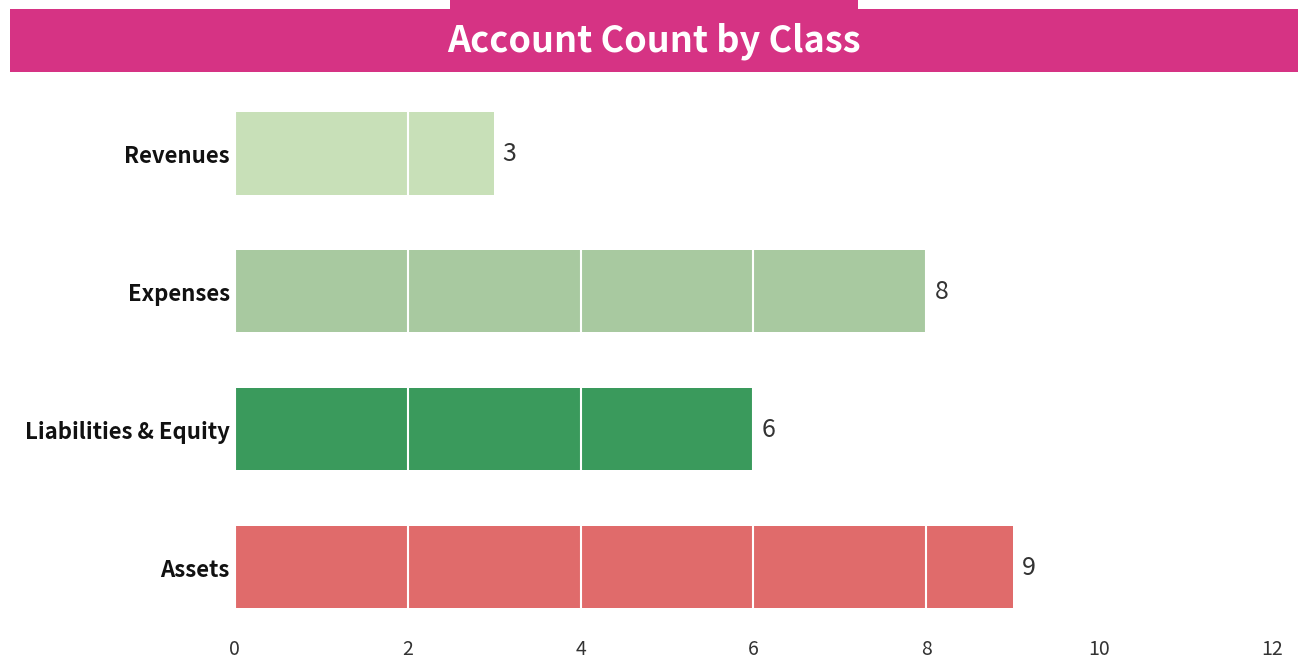

What is the sum of all values?

26